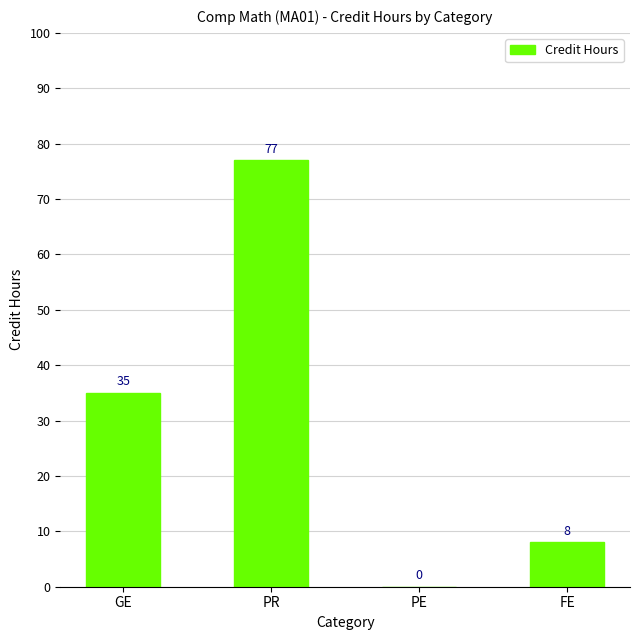

What is the average value?

30